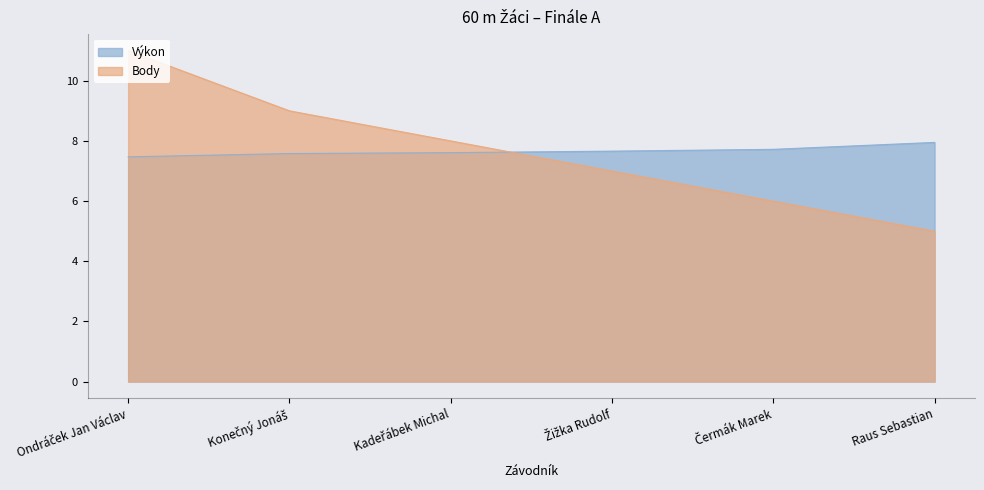

What is the spread (max minus min) of values at Kadeřábek Michal?

0.4